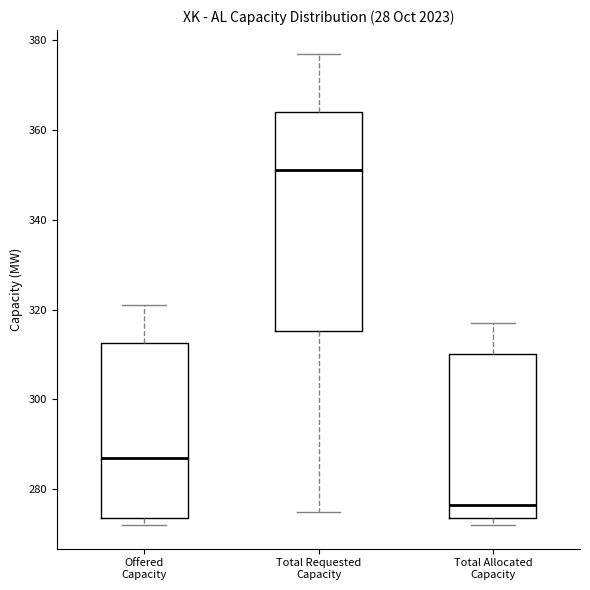

Reading left to right, transcribe this box plot: for each box, give where its median line is, the range the box spans, and where its two whiskers end, as read against the y-axis. The values are not printed on the chart, so give them approximately, as read against the axis.

Offered Capacity: median 288, box 274 to 312, whiskers 272 to 322
Total Requested Capacity: median 352, box 316 to 364, whiskers 276 to 378
Total Allocated Capacity: median 276, box 274 to 310, whiskers 272 to 318